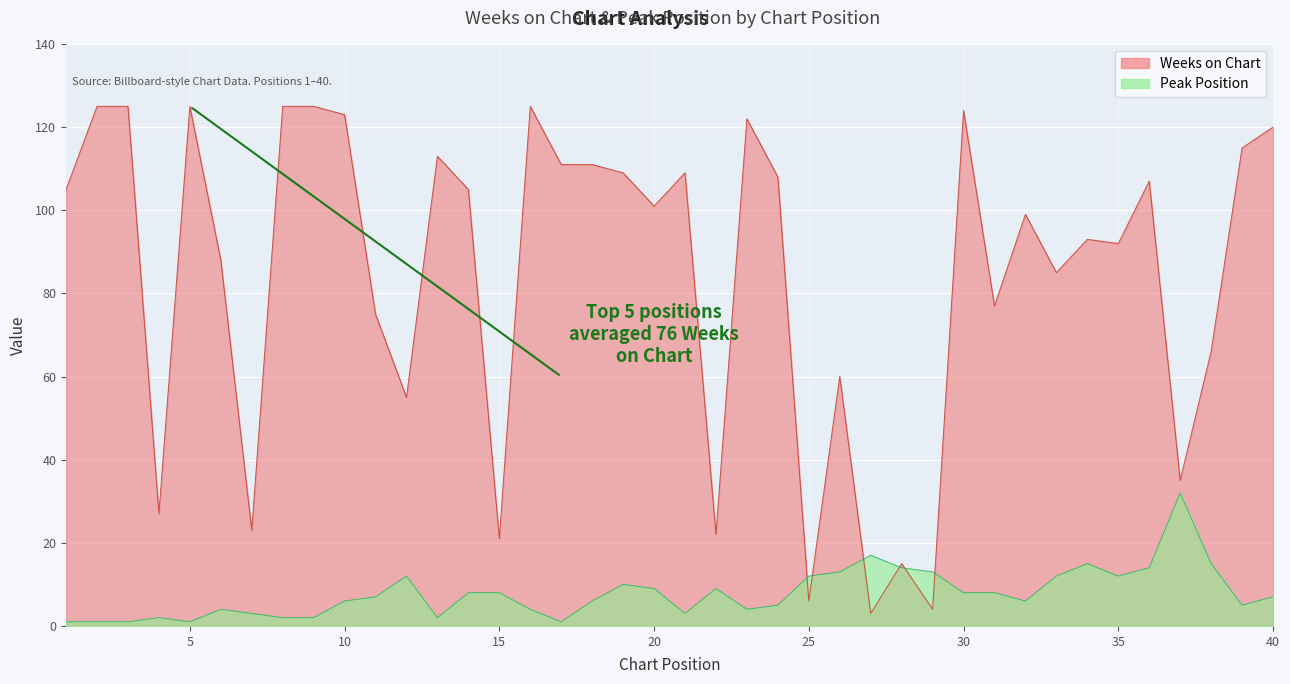

After their last crossing, which series has the higher values: Weeks on Chart or Peak Position?

Weeks on Chart